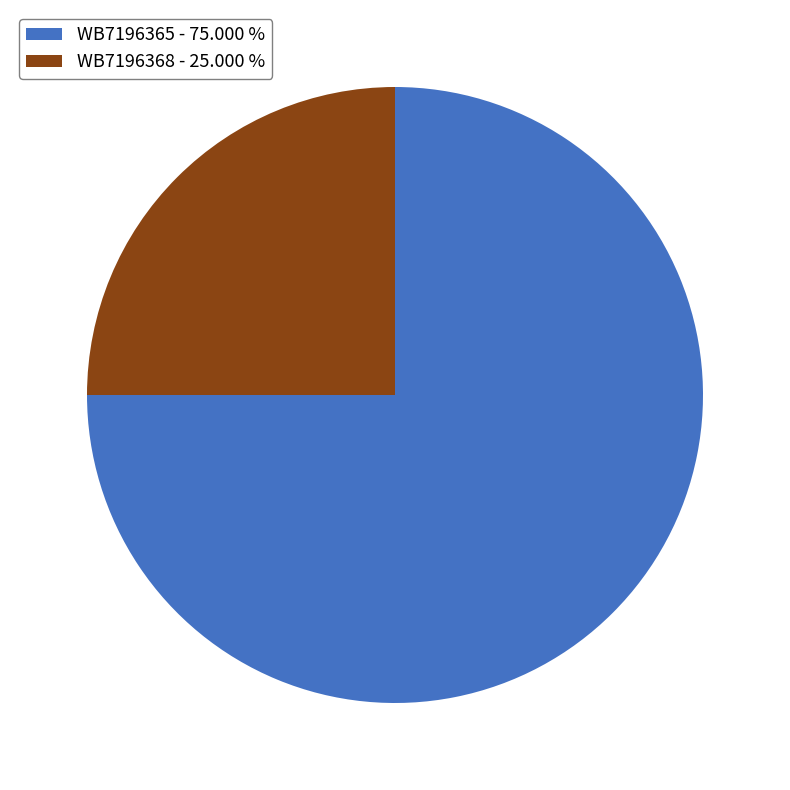

Which has a higher value, WB7196368 or WB7196365?

WB7196365